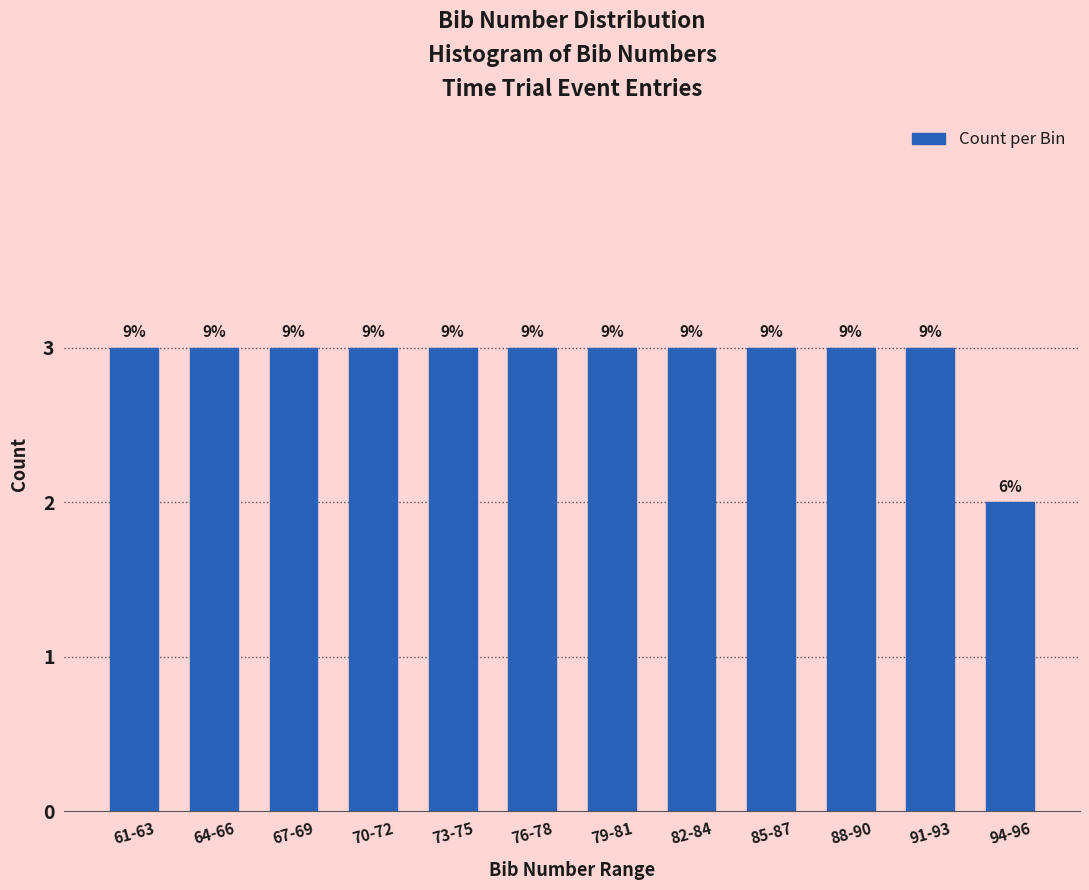

Does the chart contain any negative values?

No